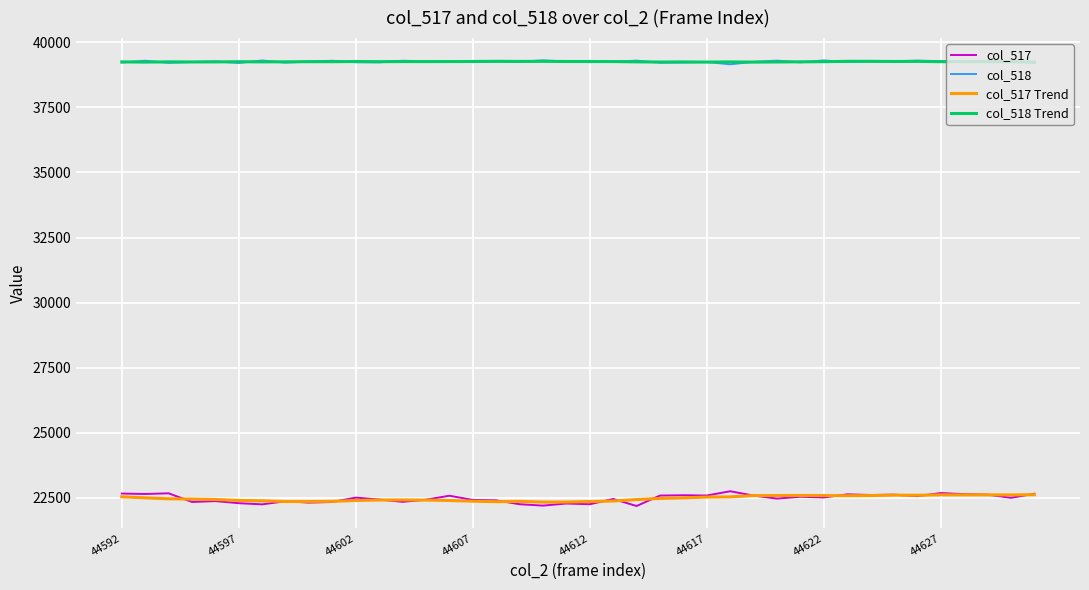

How many intersections are there between col_518 Trend and col_518?

26